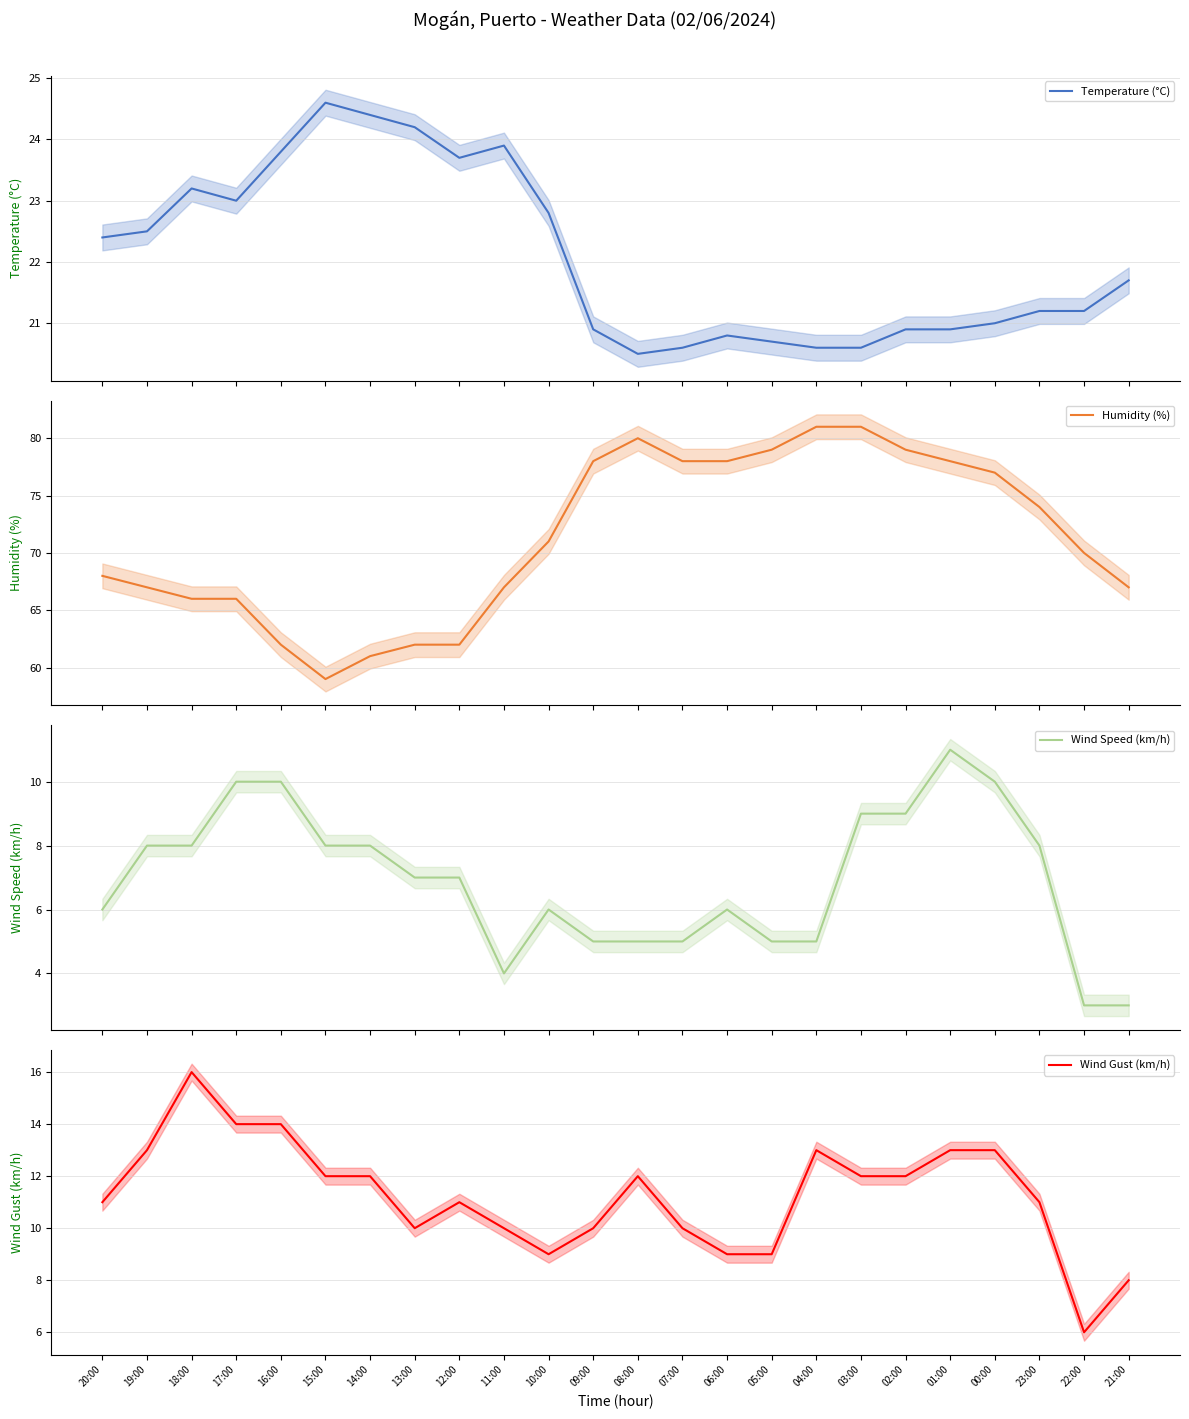

How many distinct data groups are displayed?

4